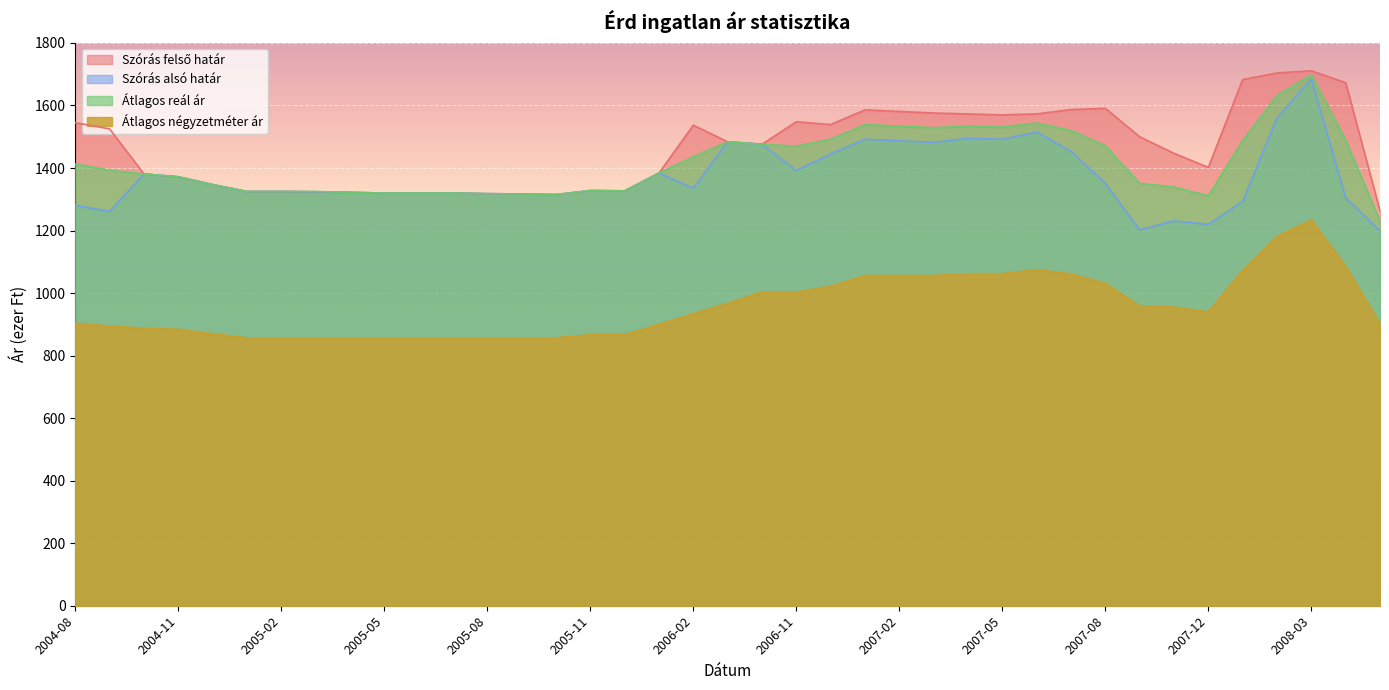

Rank the series by their maximum value, from highest to lowest.

Szórás felső határ, Átlagos reál ár, Szórás alsó határ, Átlagos négyzetméter ár